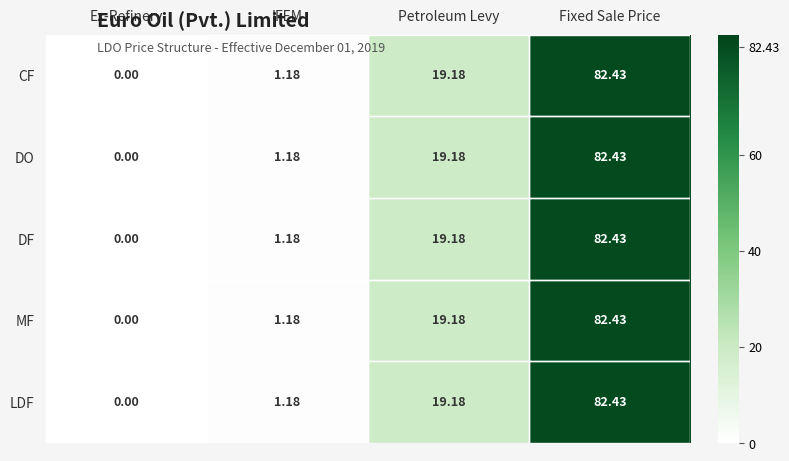

How many positive values does the DF series have?

3